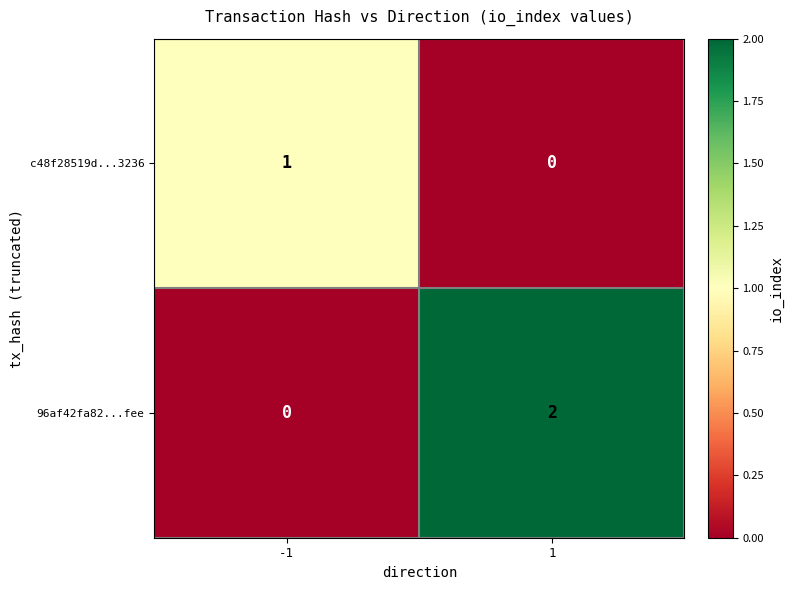

Between -1 and 1, which series saw the biggest shift?

96af42fa82...fee